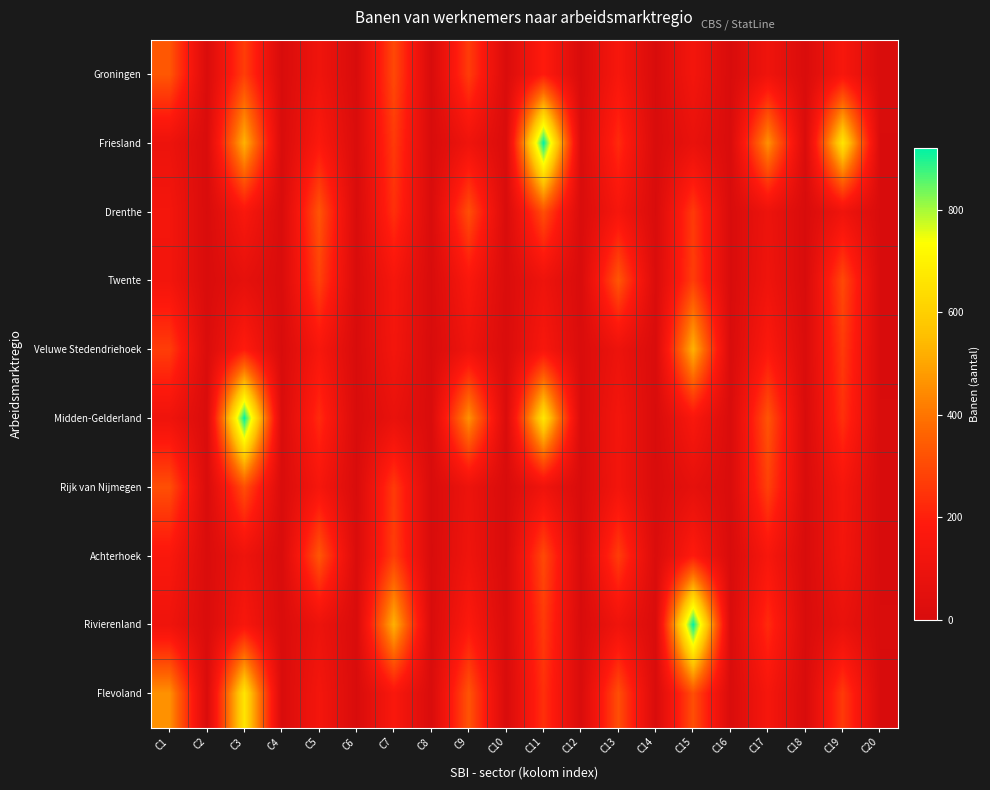

List the series in order of their peak value, highest first.

Friesland, Midden-Gelderland, Rivierenland, Flevoland, Veluwe Stedendriehoek, Groningen, Twente, Achterhoek, Drenthe, Rijk van Nijmegen